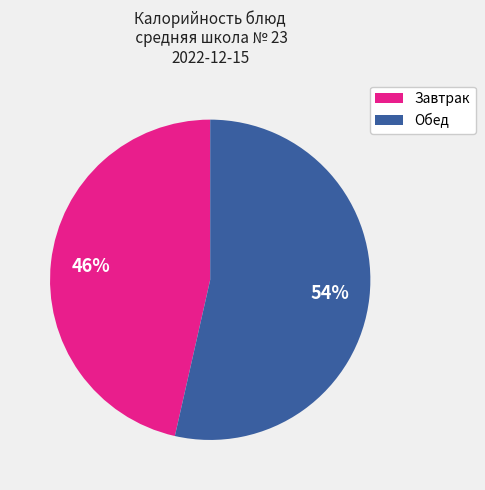

To the nearest percent, what is the average slice percentage?

50%